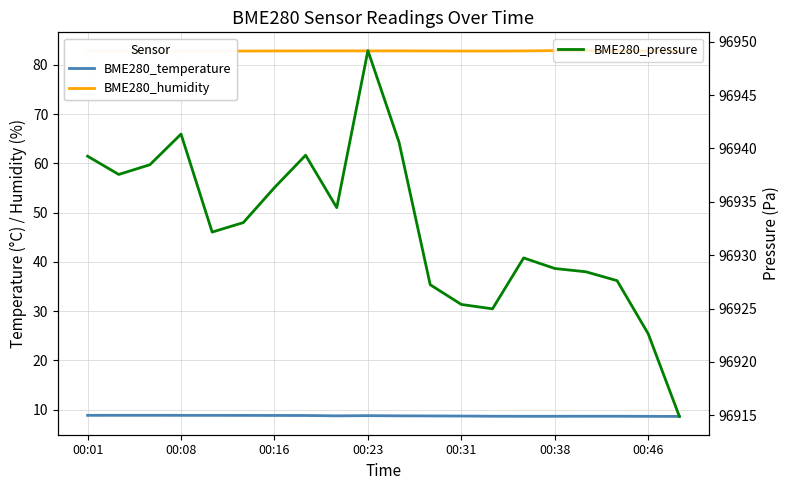

At 16, list the series in order from smallest to largest.

BME280_temperature, BME280_humidity, BME280_pressure